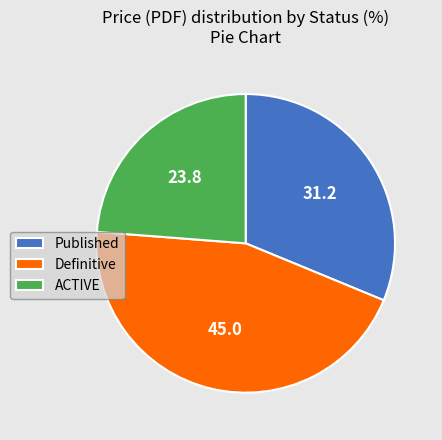

Combined, do Definitive and ACTIVE account for over 50%?

Yes